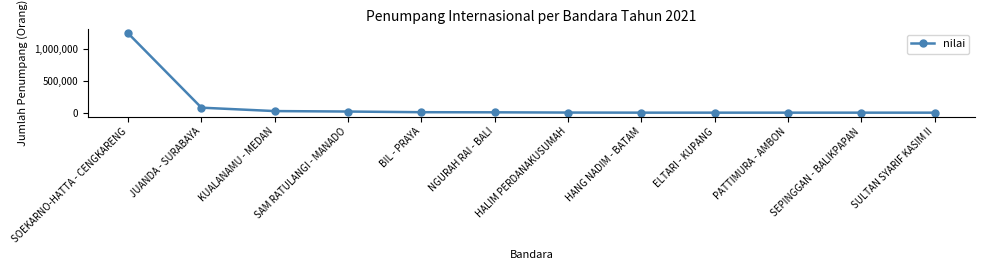

Is it true that the value at BIL - PRAYA is 7319?

True